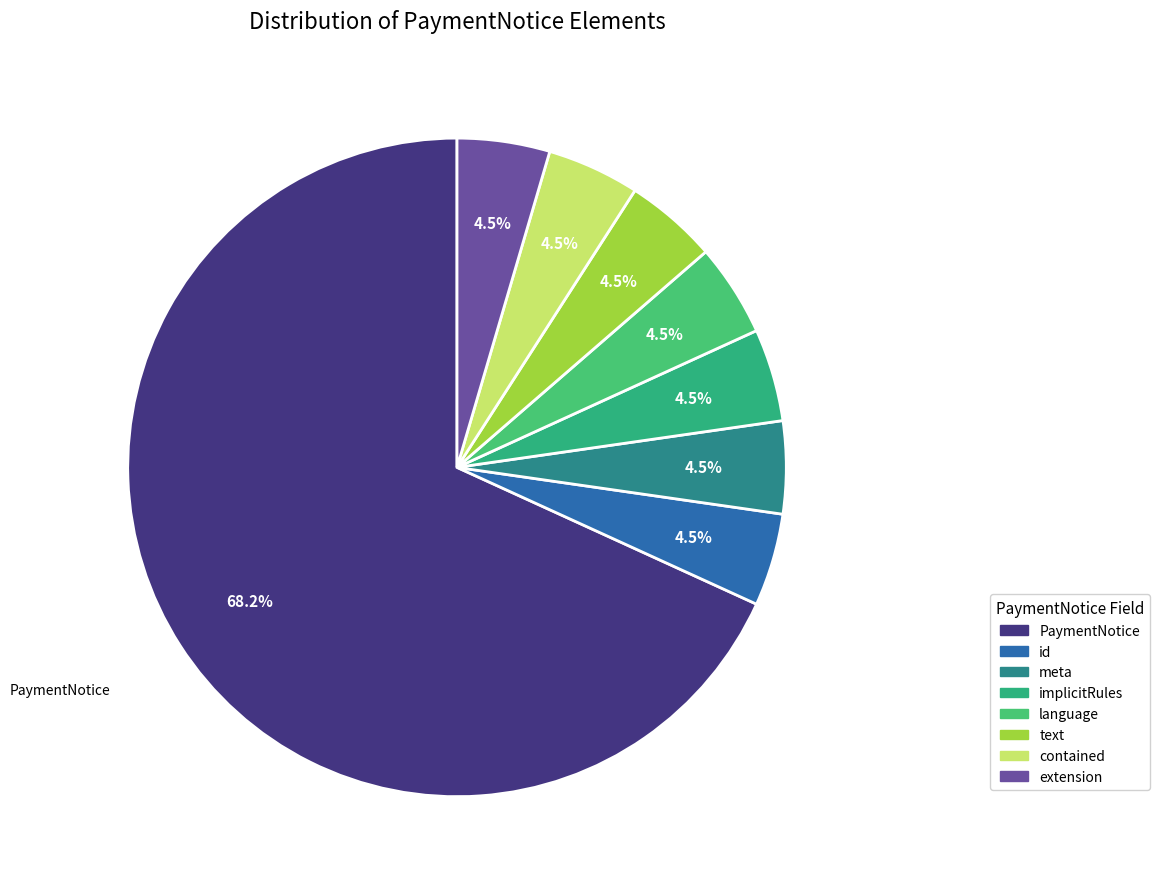

How many slices are in this pie chart?

8